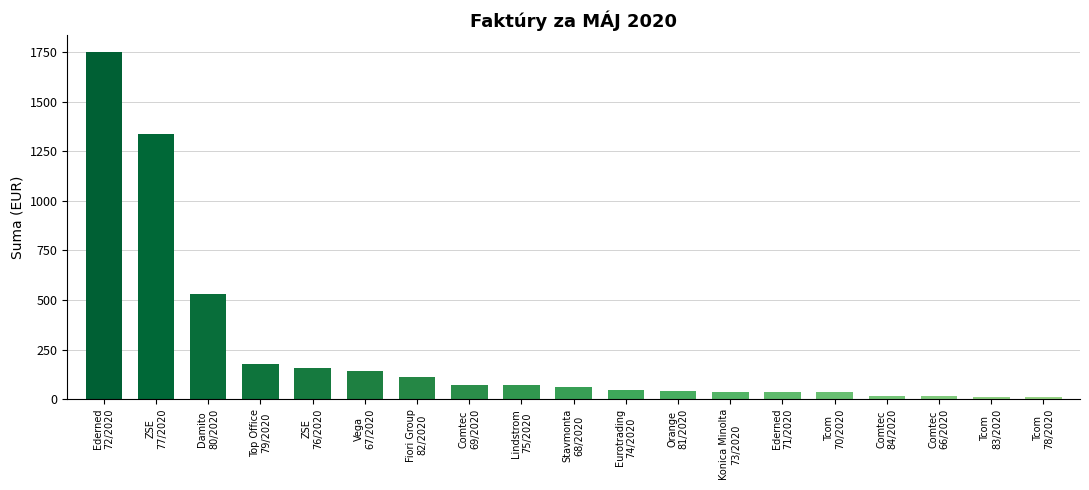

What is the maximum value shown in the chart?

1751.3